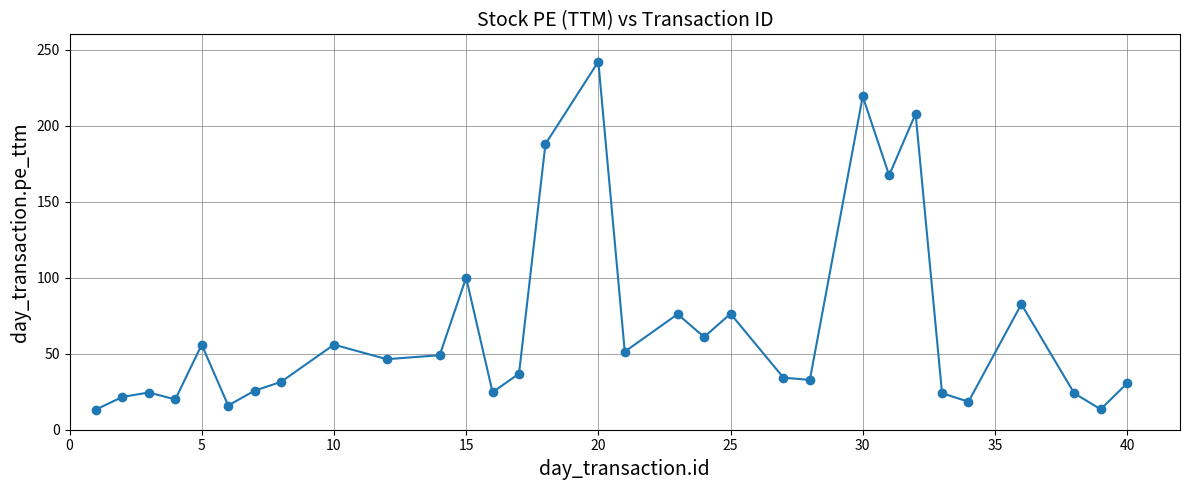

What is the sum of all values?

2069.7